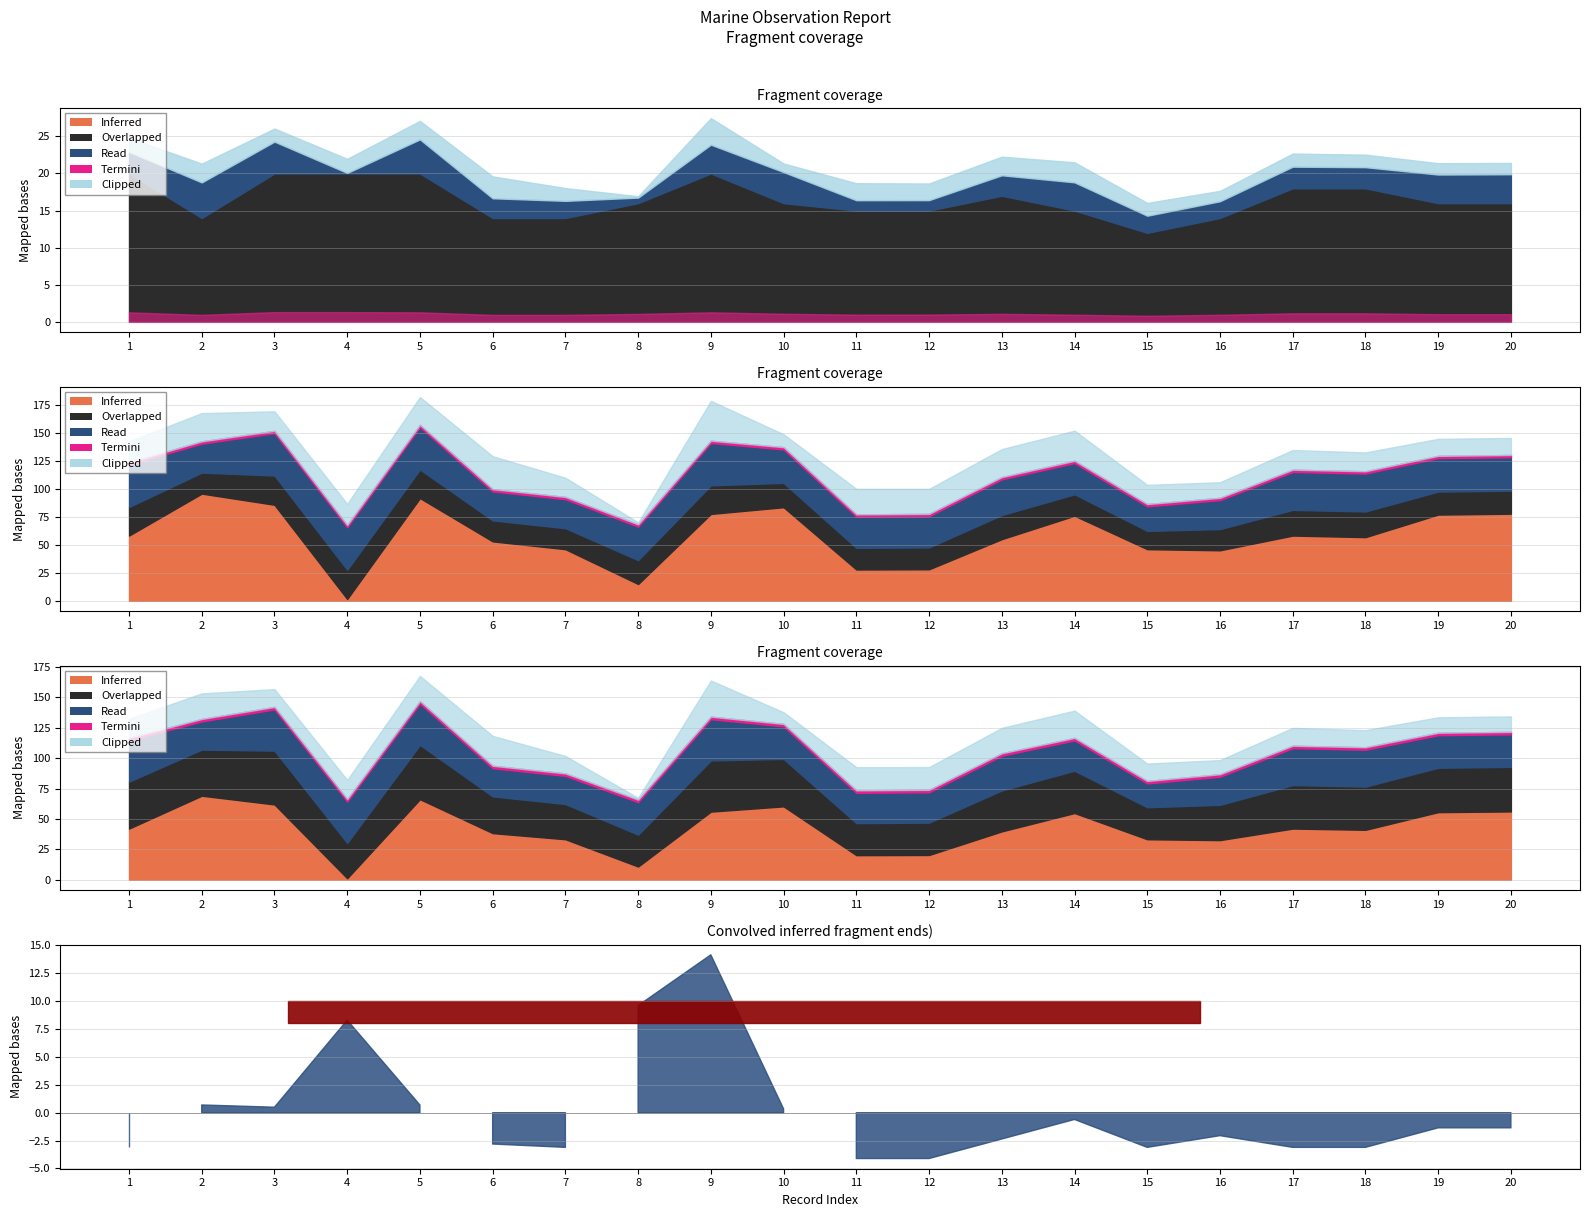

Which category has the highest value across all series?

9